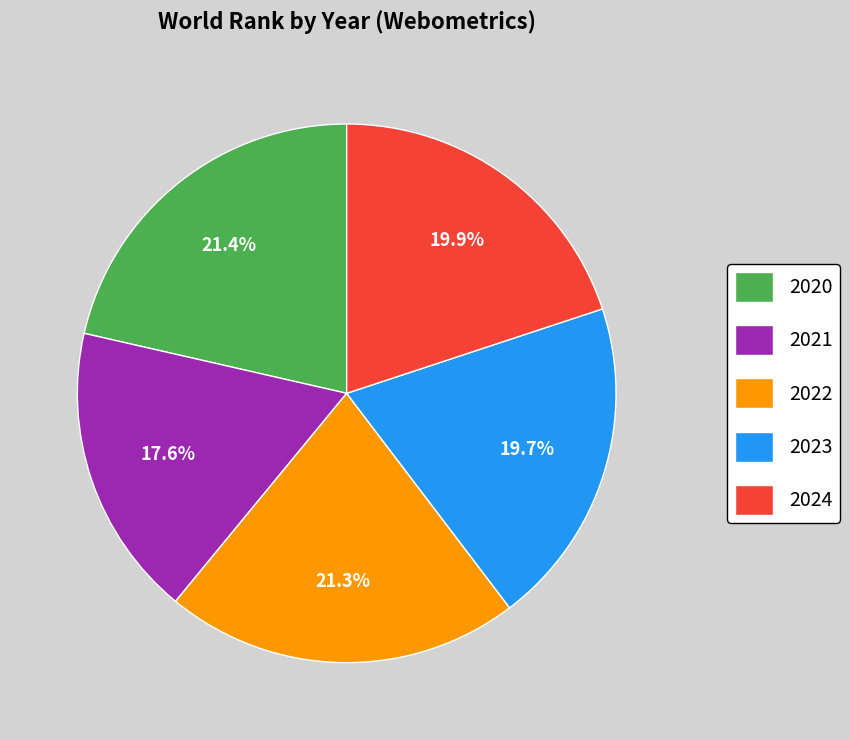

What portion of the pie excludes 2023?

80.3%